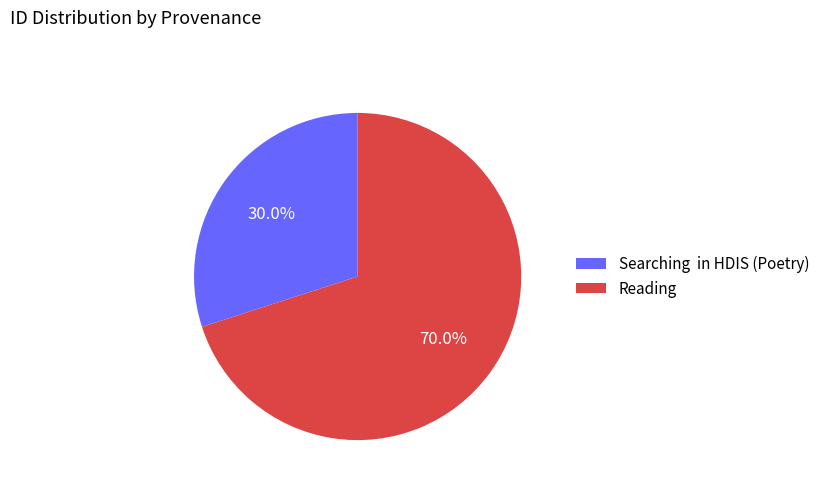

Rank the categories by value from highest to lowest.

Reading, Searching in HDIS (Poetry)